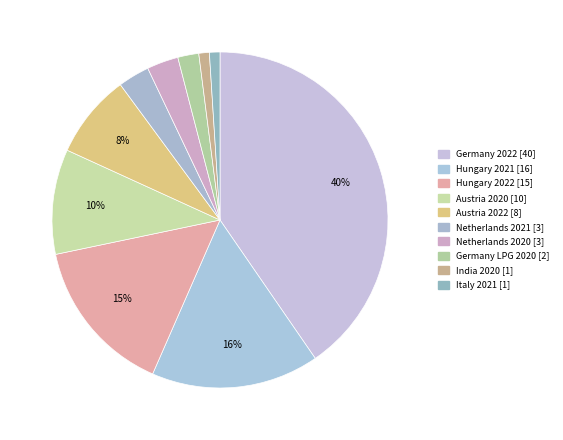

Count the number of slices in the pie.

10